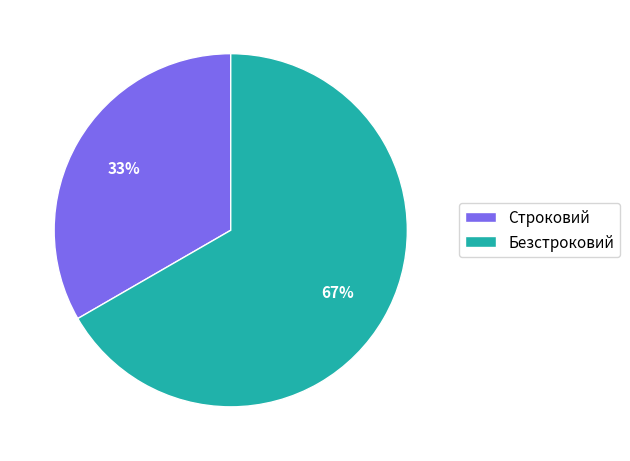

Is the sum of Безстроковий and Строковий greater than half?

Yes